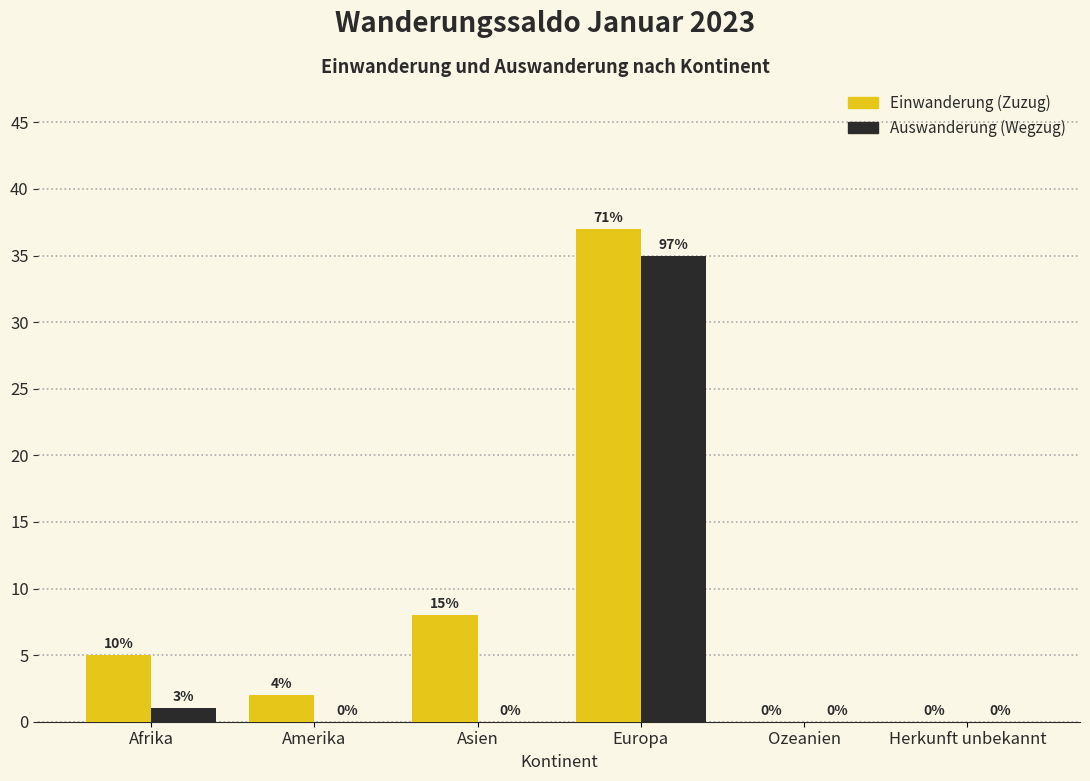

Reading left to right, extract all data points from this chart.

Einwanderung (Zuzug): Afrika=5	Amerika=2	Asien=8	Europa=37	Ozeanien=0	Herkunft unbekannt=0
Auswanderung (Wegzug): Afrika=1	Amerika=0	Asien=0	Europa=35	Ozeanien=0	Herkunft unbekannt=0